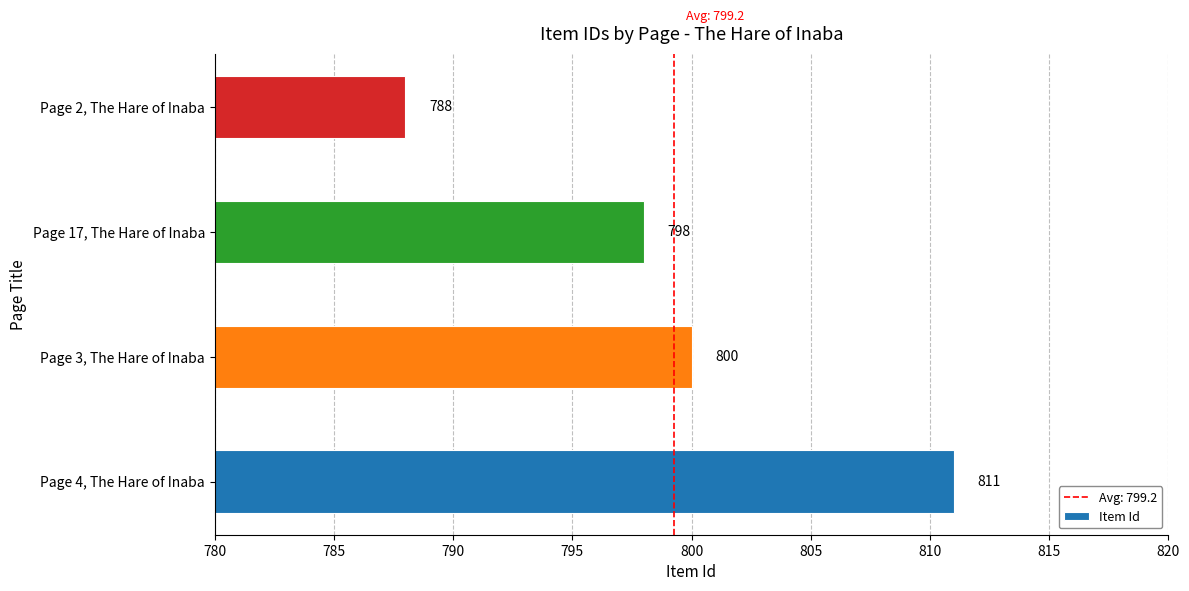

Reading bottom to top, extract all data points from this chart.

811	800	798	788